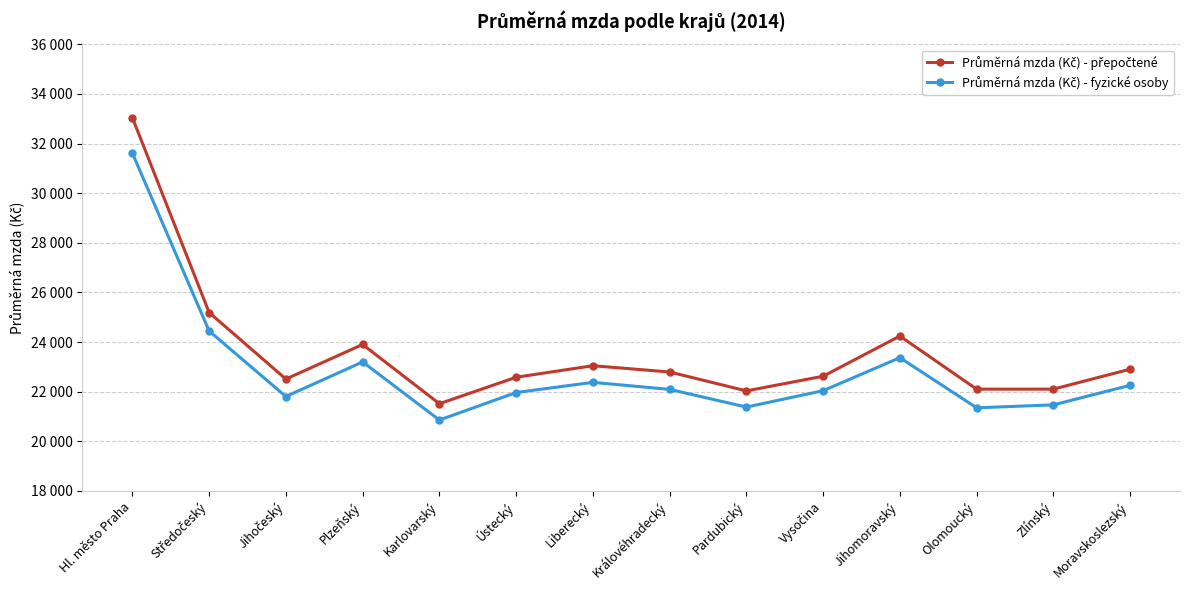

Rank the series by their maximum value, from lowest to highest.

Průměrná mzda (Kč) - fyzické osoby, Průměrná mzda (Kč) - přepočtené